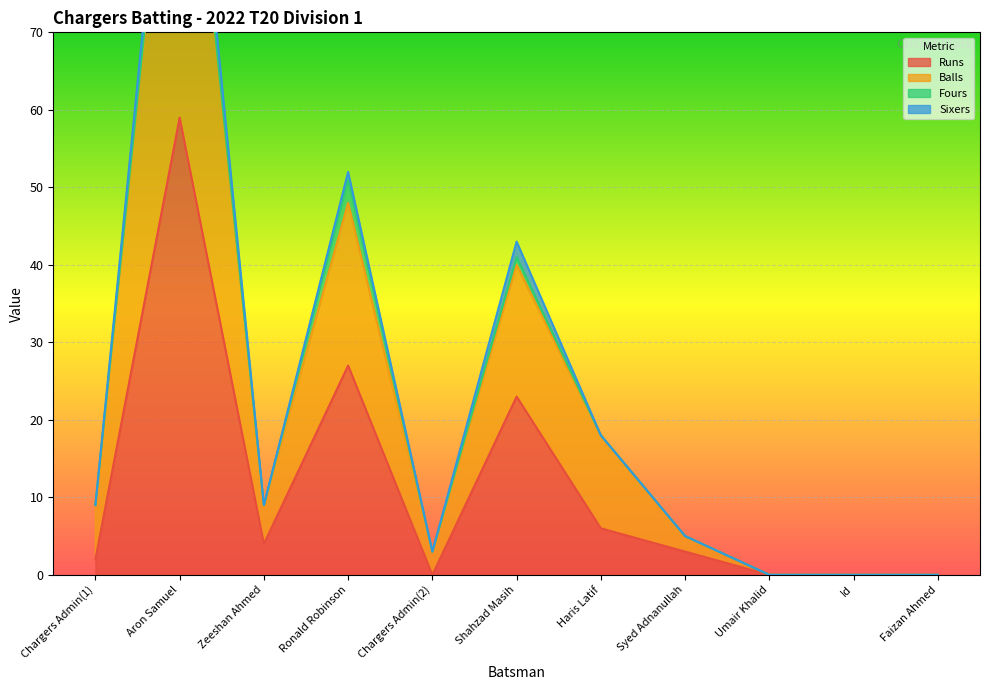

Which series has the widest spread of values?

Balls